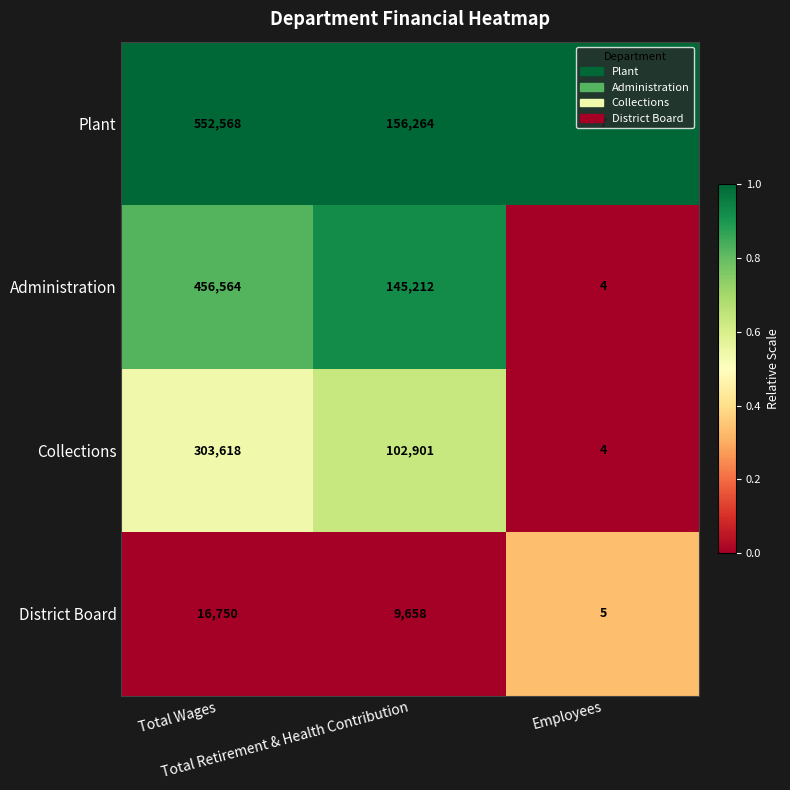

What is the minimum value for Collections?

4